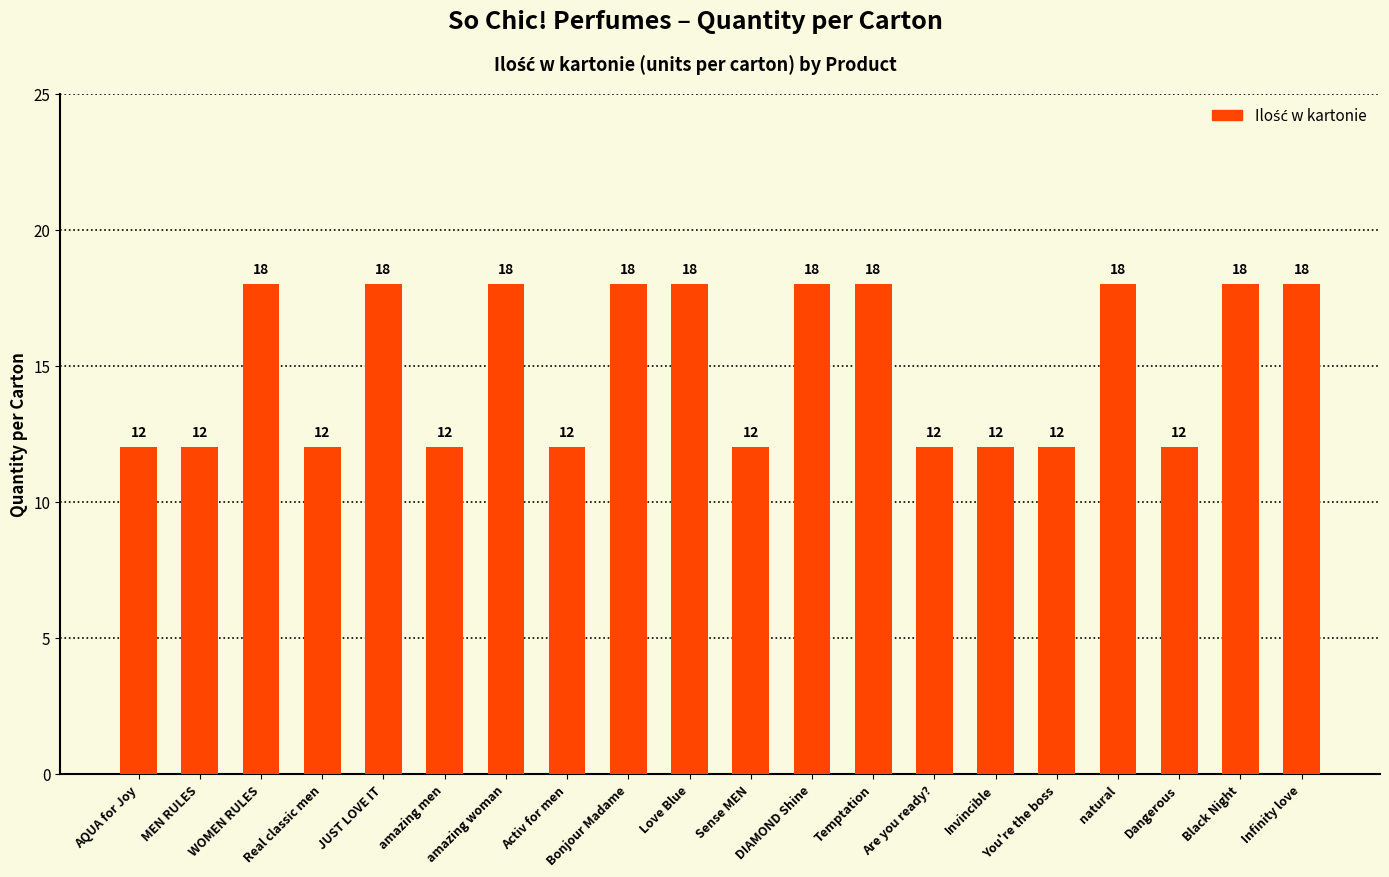

How many values are between 12 and 18?

20